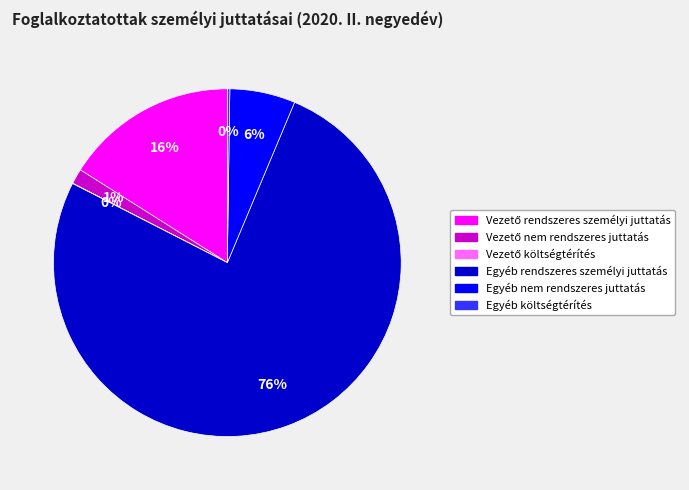

Do Egyéb nem rendszeres juttatás and Egyéb rendszeres személyi juttatás together represent more than half of the pie?

Yes